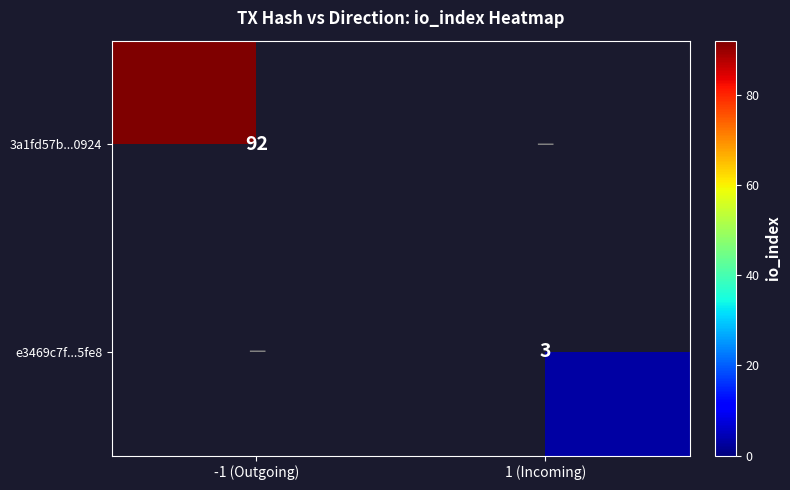

What is the greatest value displayed?

92.0